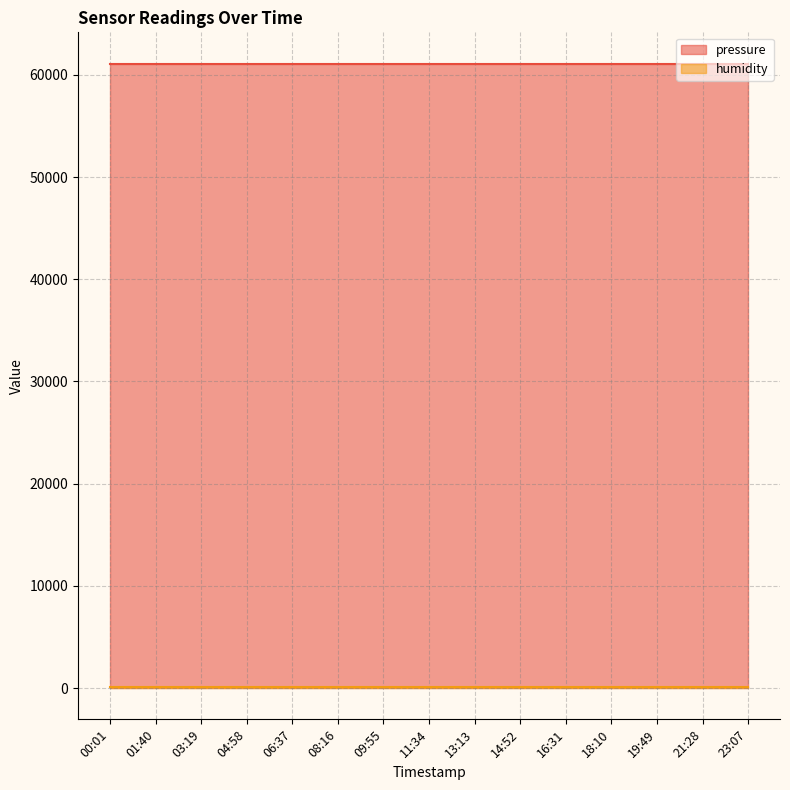

What is the highest value of the pressure series?

61102.7